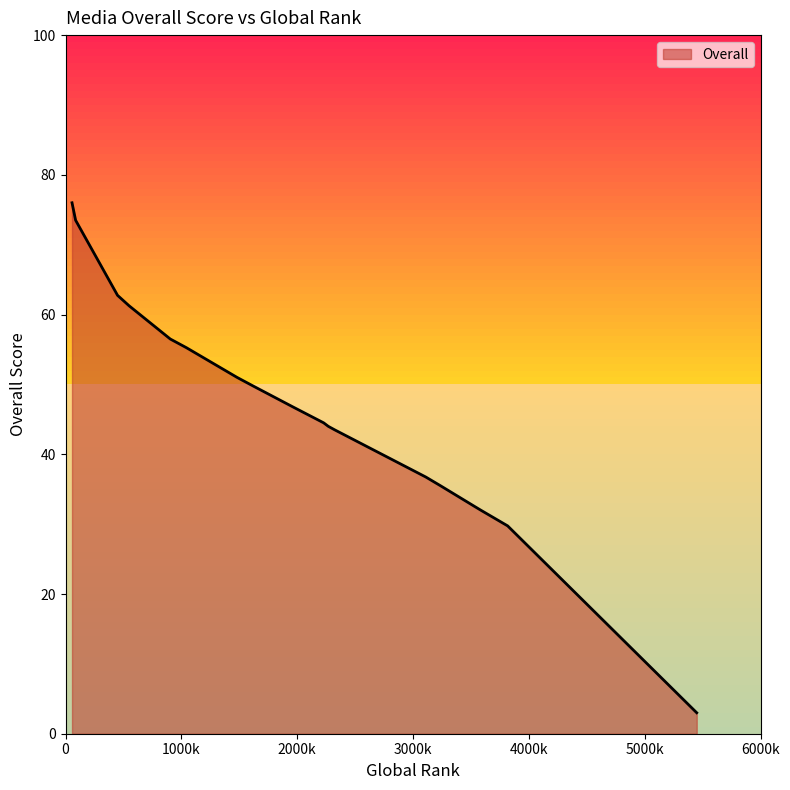

What is the average value?

45.4